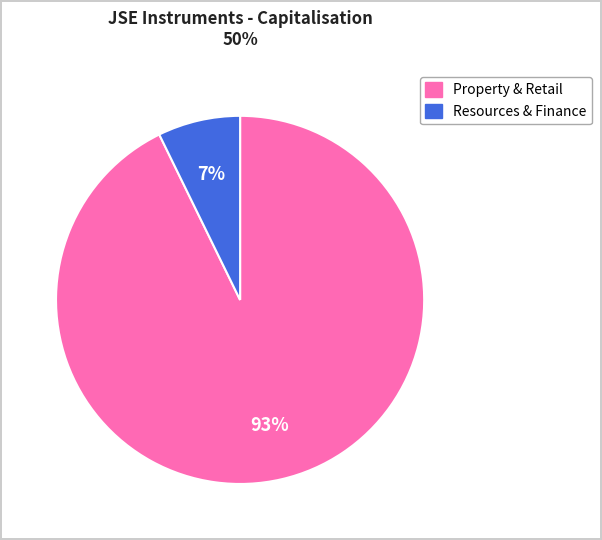

Does any single category account for the majority?

Yes